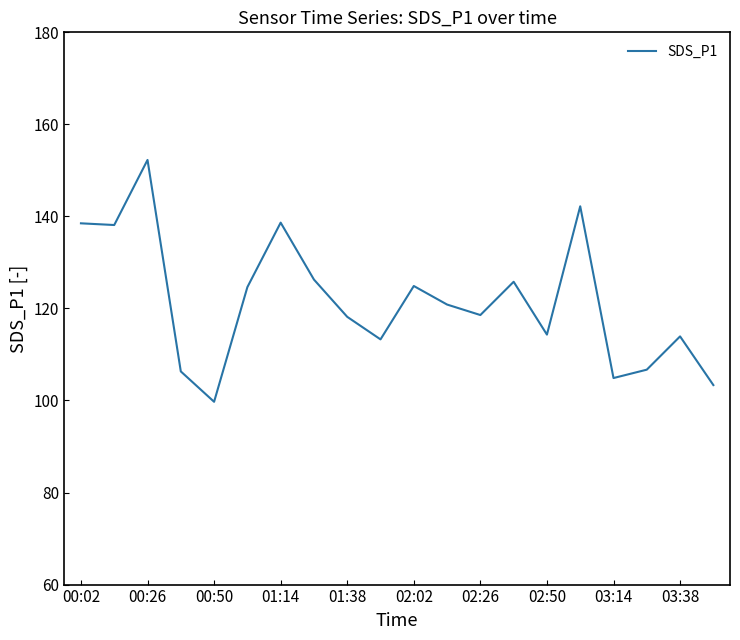

What is the maximum value shown in the chart?

152.3